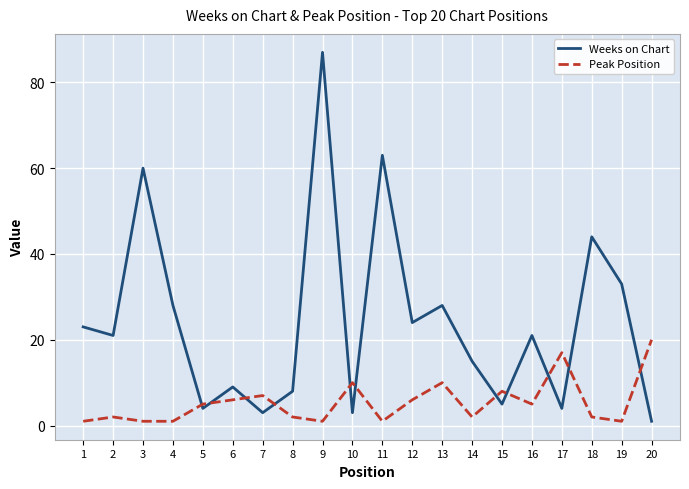

List the series in order of their peak value, highest first.

Weeks on Chart, Peak Position